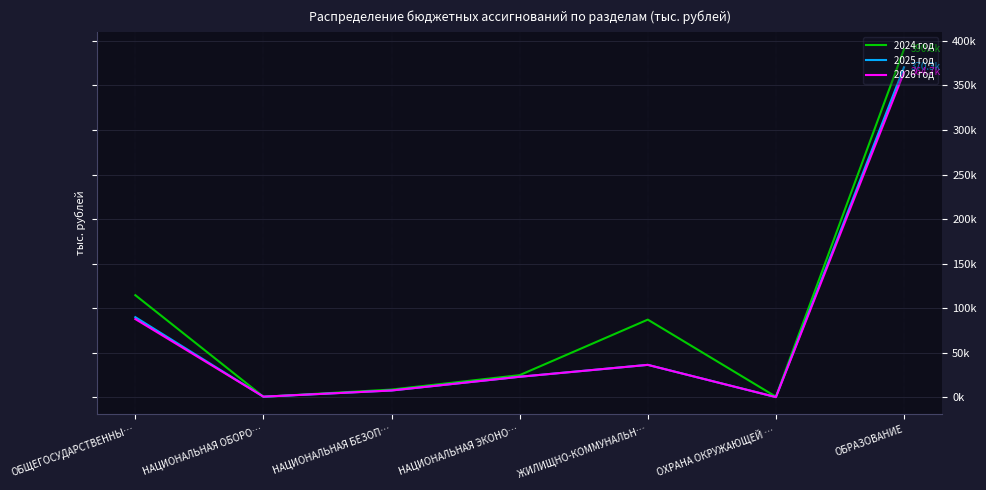

Reading left to right, list all the values displayed in this chart.

2024 год: ОБЩЕГОСУДАРСТВЕННЫ…=114631.7	НАЦИОНАЛЬНАЯ ОБОРО…=672.8	НАЦИОНАЛЬНАЯ БЕЗОП…=8772.4	НАЦИОНАЛЬНАЯ ЭКОНО…=24940.3	ЖИЛИЩНО-КОММУНАЛЬН…=87220.0	ОХРАНА ОКРУЖАЮЩЕЙ …=744.4	ОБРАЗОВАНИЕ=390580.8
2025 год: ОБЩЕГОСУДАРСТВЕННЫ…=89955.6	НАЦИОНАЛЬНАЯ ОБОРО…=742.0	НАЦИОНАЛЬНАЯ БЕЗОП…=7732.0	НАЦИОНАЛЬНАЯ ЭКОНО…=23117.8	ЖИЛИЩНО-КОММУНАЛЬН…=36476.4	ОХРАНА ОКРУЖАЮЩЕЙ …=315.7	ОБРАЗОВАНИЕ=370284.6
2026 год: ОБЩЕГОСУДАРСТВЕННЫ…=87860.6	НАЦИОНАЛЬНАЯ ОБОРО…=812.4	НАЦИОНАЛЬНАЯ БЕЗОП…=7732.0	НАЦИОНАЛЬНАЯ ЭКОНО…=23117.8	ЖИЛИЩНО-КОММУНАЛЬН…=36476.4	ОХРАНА ОКРУЖАЮЩЕЙ …=315.7	ОБРАЗОВАНИЕ=364672.3